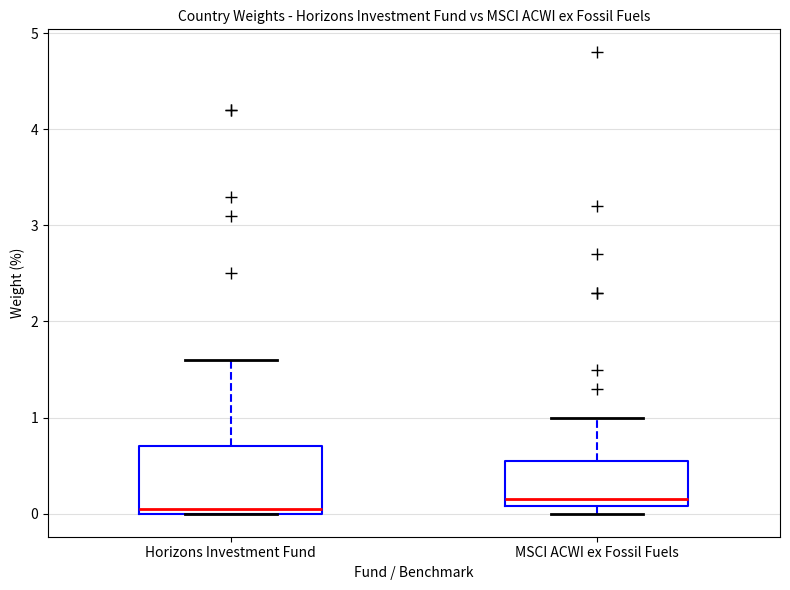

Which box has the highest median line?

MSCI ACWI ex Fossil Fuels